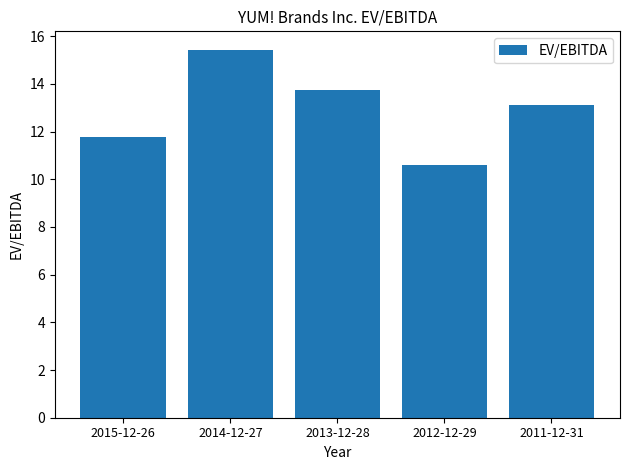

Rank the categories by value from lowest to highest.

2012-12-29, 2015-12-26, 2011-12-31, 2013-12-28, 2014-12-27